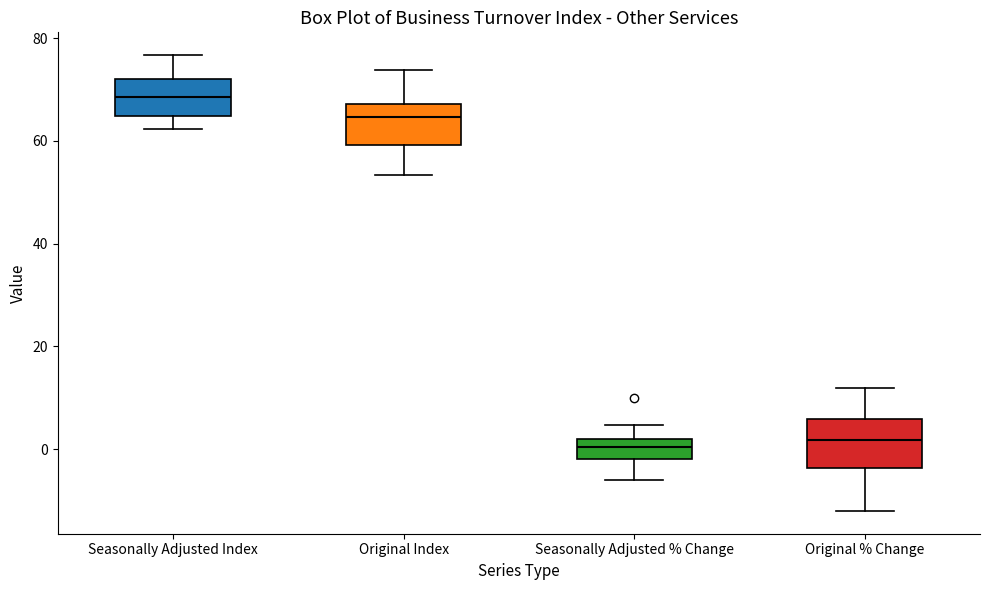

Where does the upper whisker of the box for Seasonally Adjusted % Change end on the y-axis? The values are not printed on the chart, so give them approximately, as read against the axis.

4